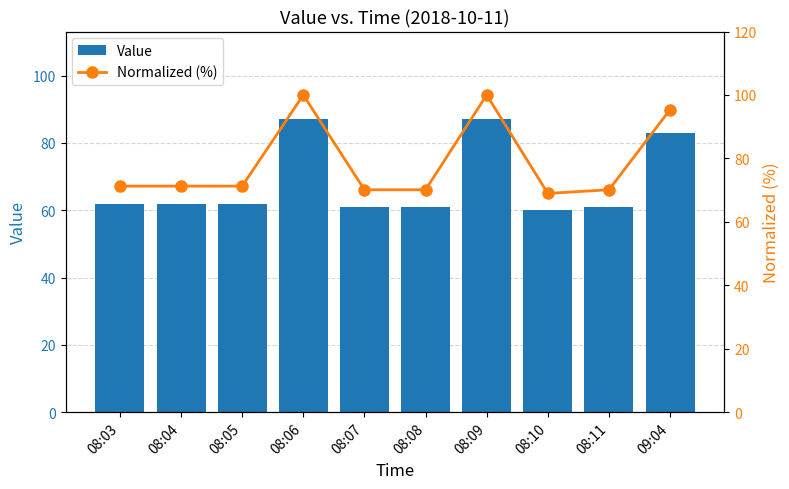

What is the sum of the Normalized (%) values at 08:07 and 08:09?

170.1